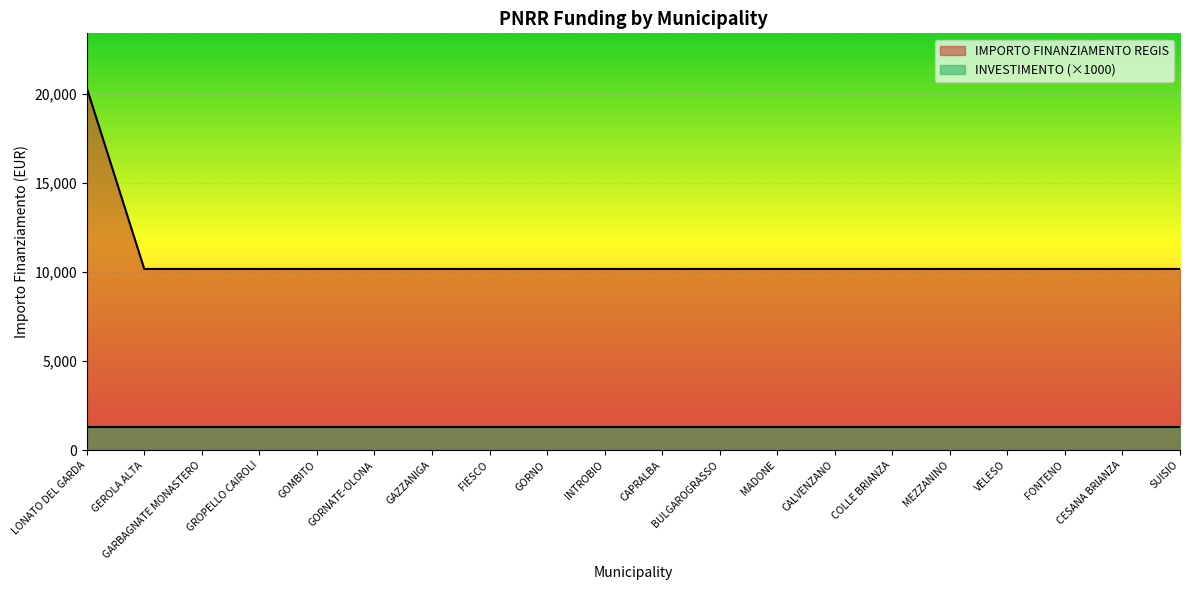

What is the difference between the maximum and second lowest values?

10172